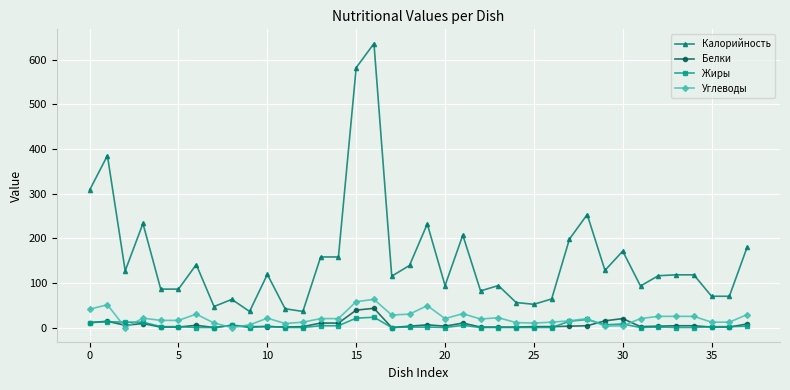

What is the maximum value shown in the chart?

636